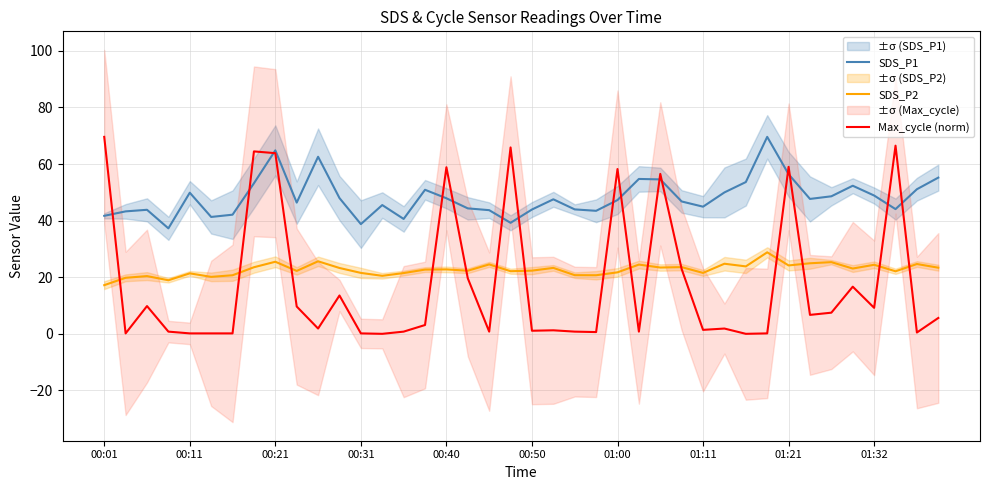

True or false: Max_cycle (norm) has a value of 15.5 at 01:00.

False